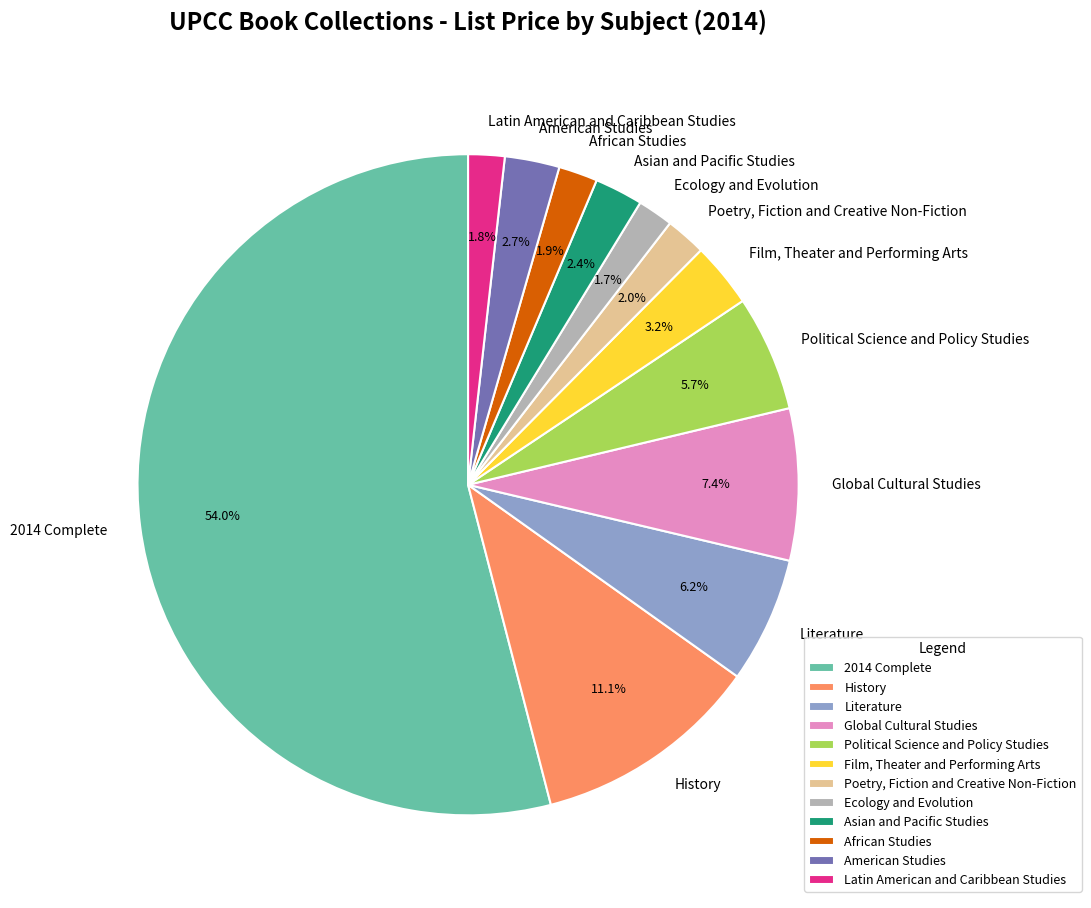

Does any single category account for the majority?

Yes